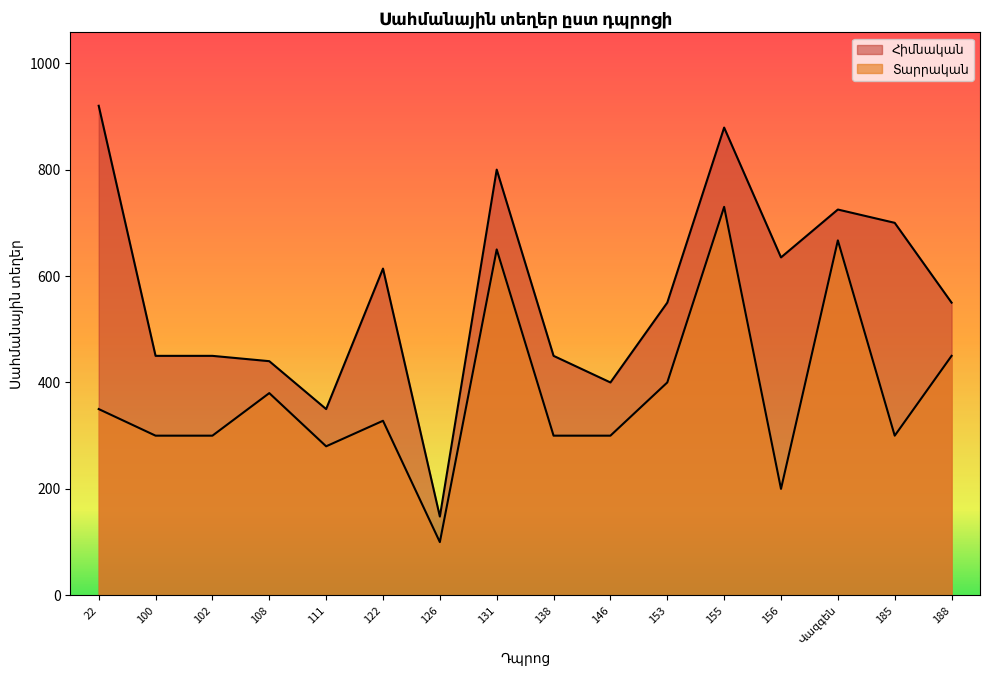

At 131, list the series in order from largest to smallest.

Հիմնական, Տարրական